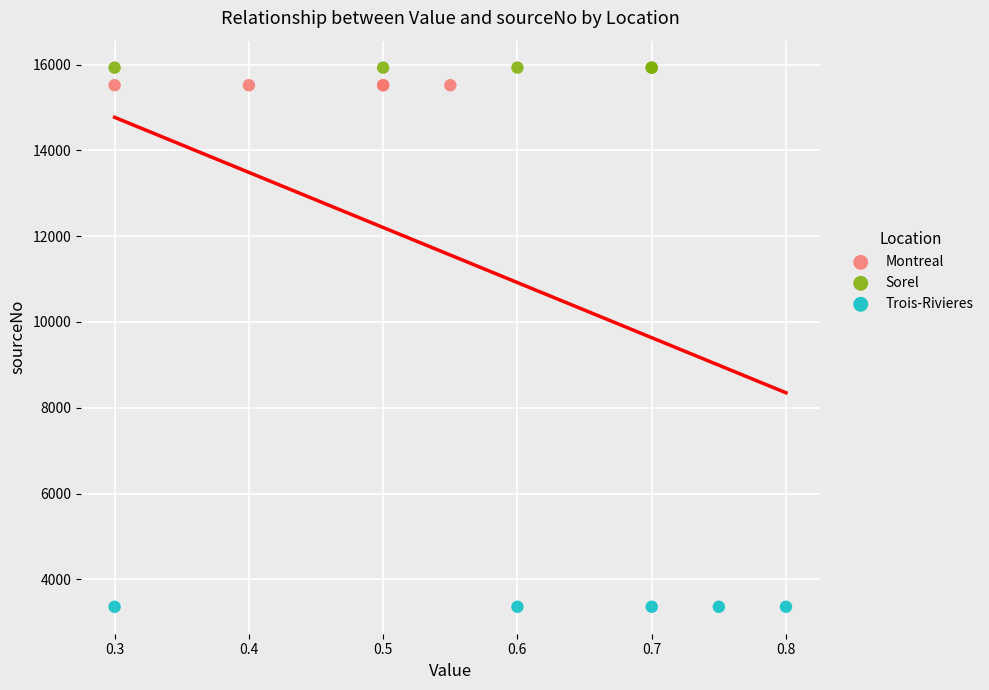

What are all the series names shown in the legend?

Montreal, Sorel, Trois-Rivieres